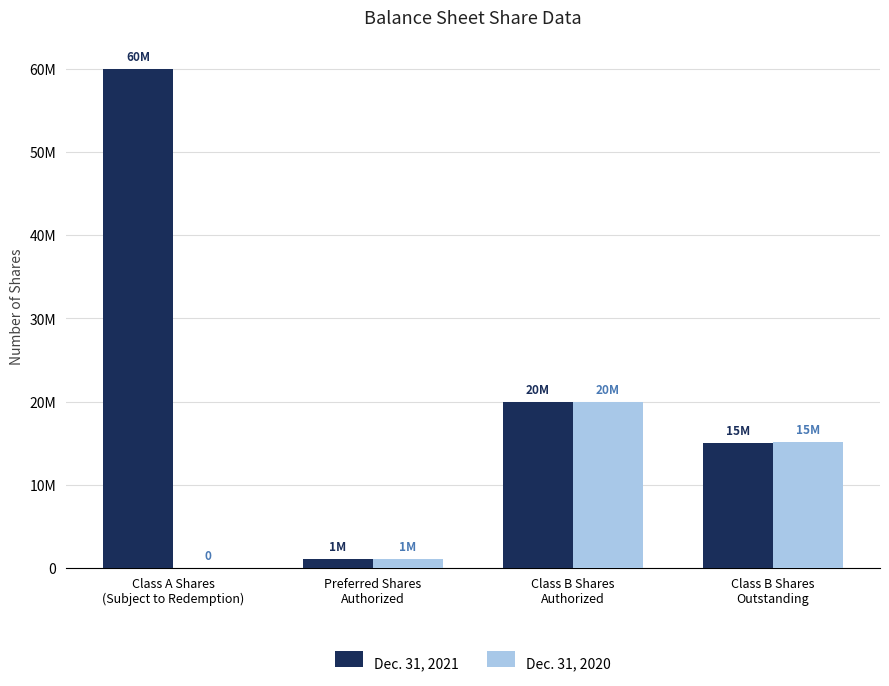

At which category does the chart reach its minimum across all series?

Class A Shares
(Subject to Redemption)